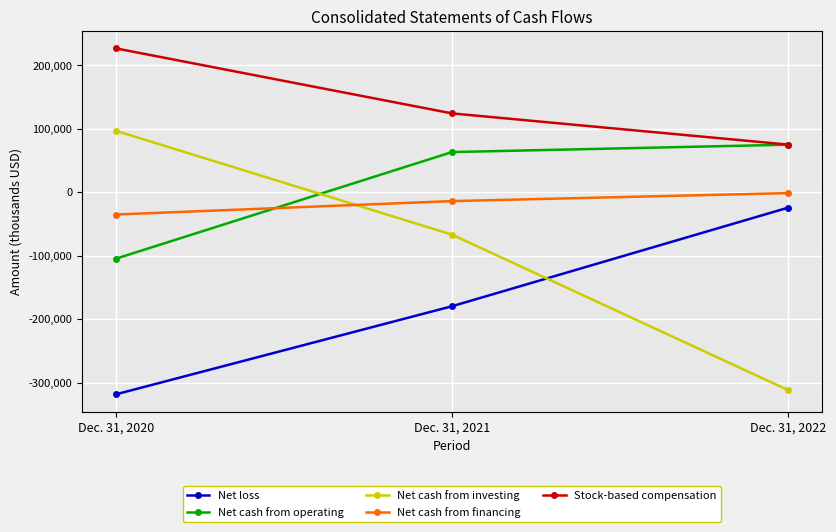

What is the smallest value displayed?

-318499